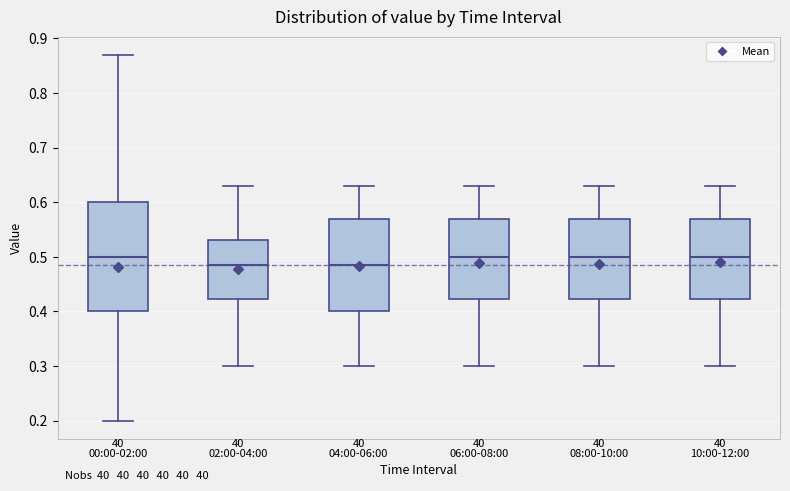

Where is the lower edge of the box for 00:00-02:00 on the y-axis? The values are not printed on the chart, so give them approximately, as read against the axis.

0.40